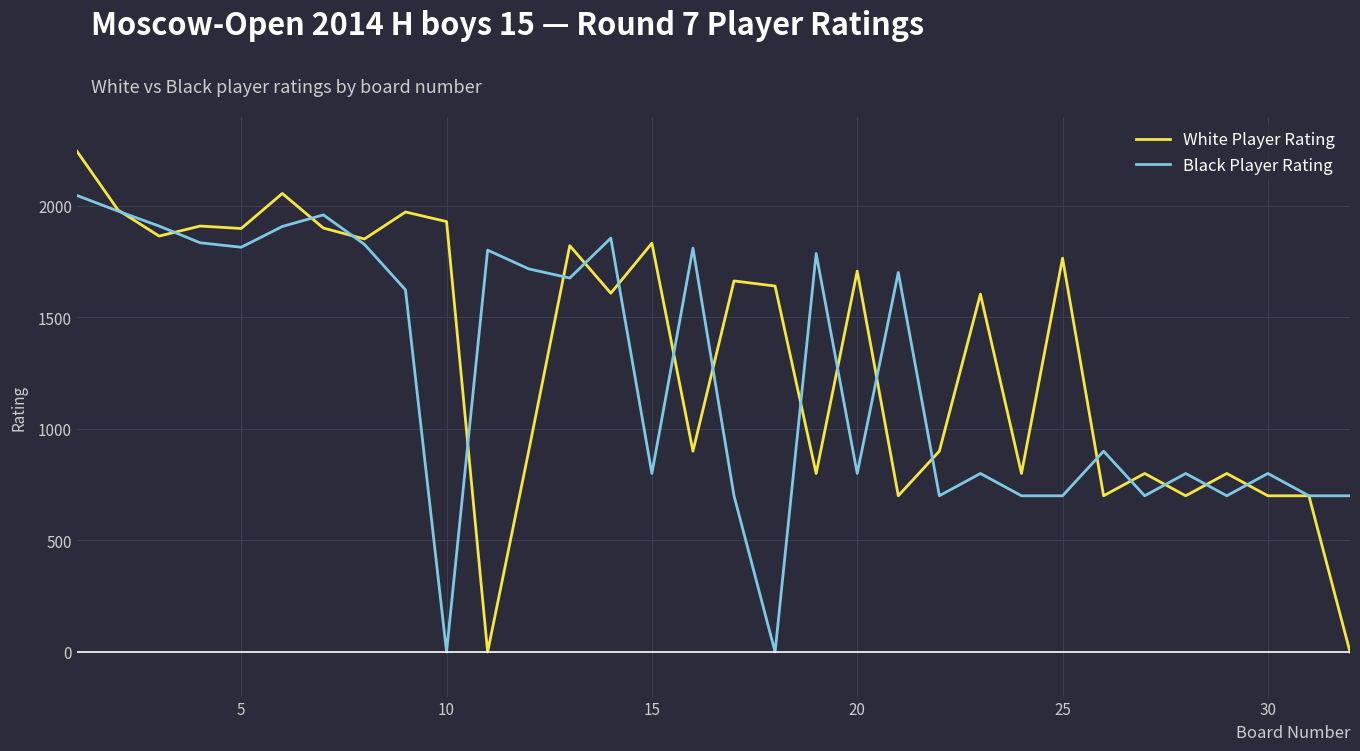

Which series has the widest spread of values?

White Player Rating